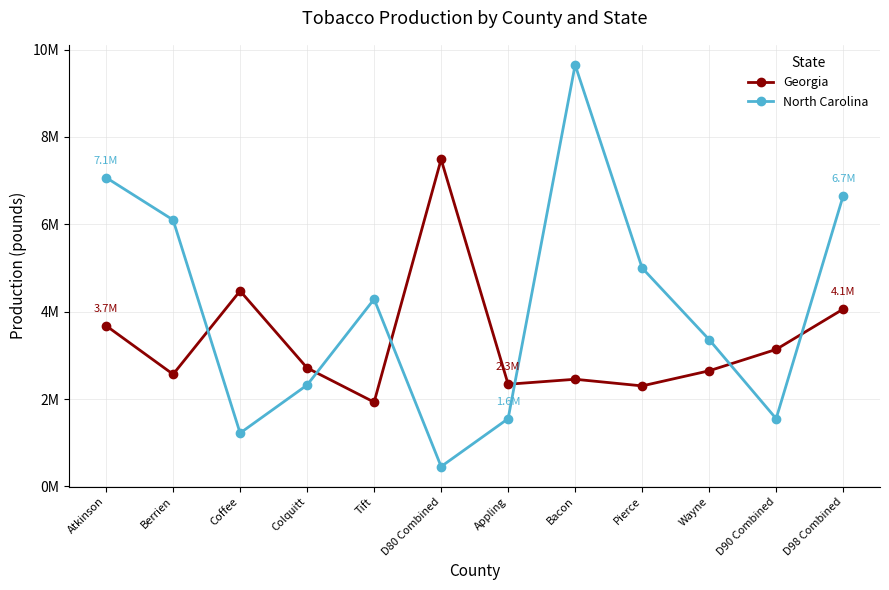

At which category does the chart reach its peak across all series?

Bacon